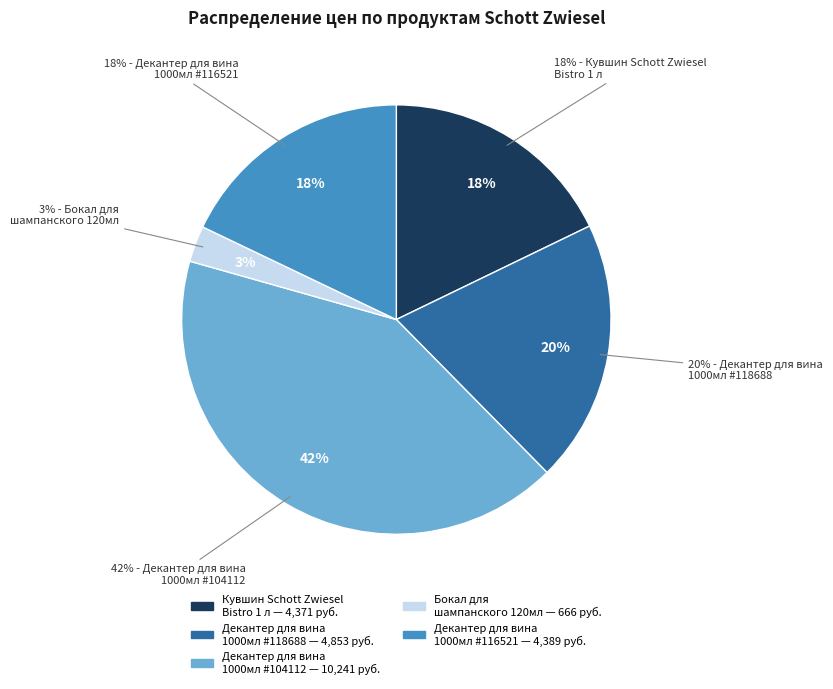

How much of the chart is everything except Бокал для
шампанского 120мл?

97.3%